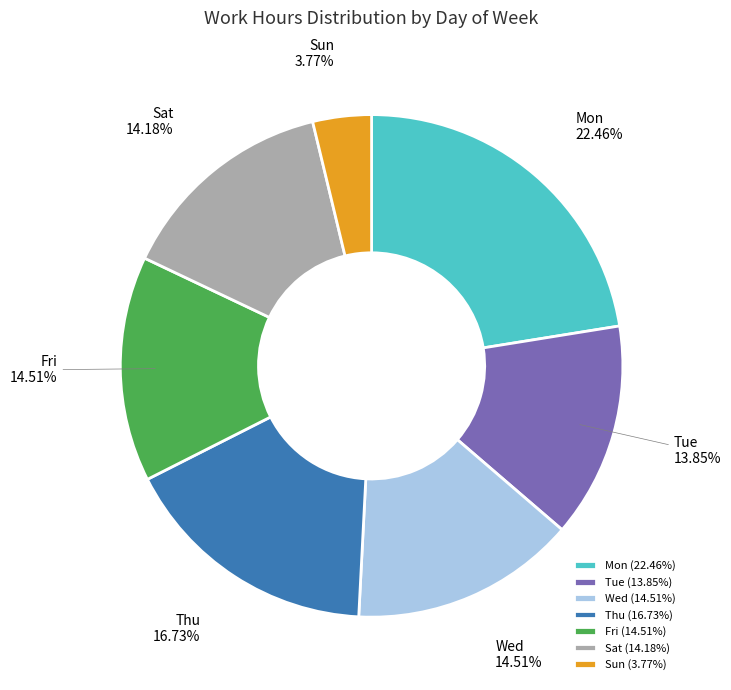

What is the smallest slice in the pie chart?

Sun